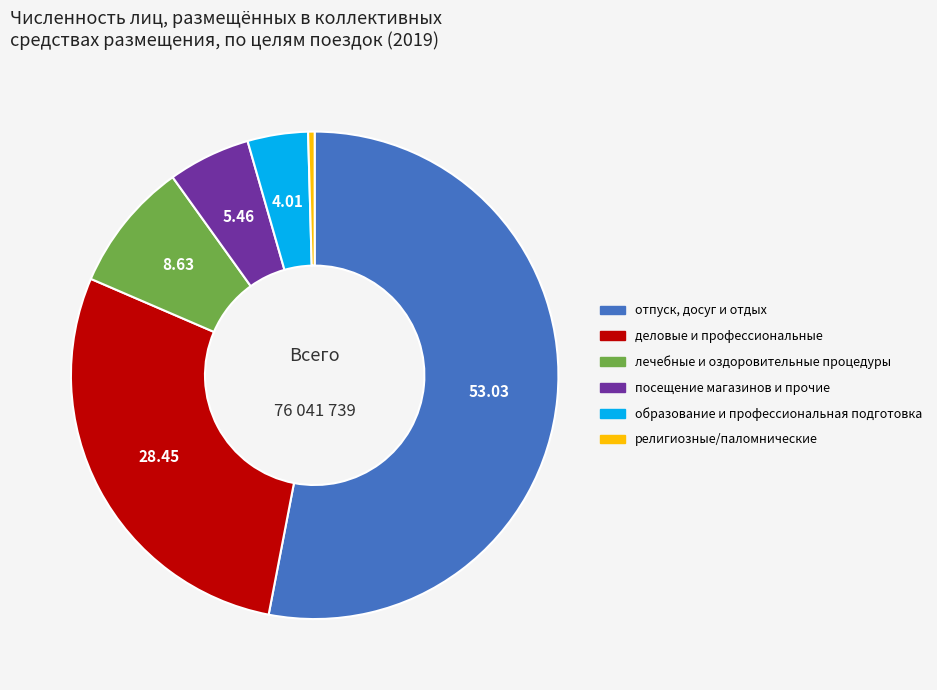

Do образование и профессиональная подготовка and посещение магазинов и прочие together represent more than half of the pie?

No